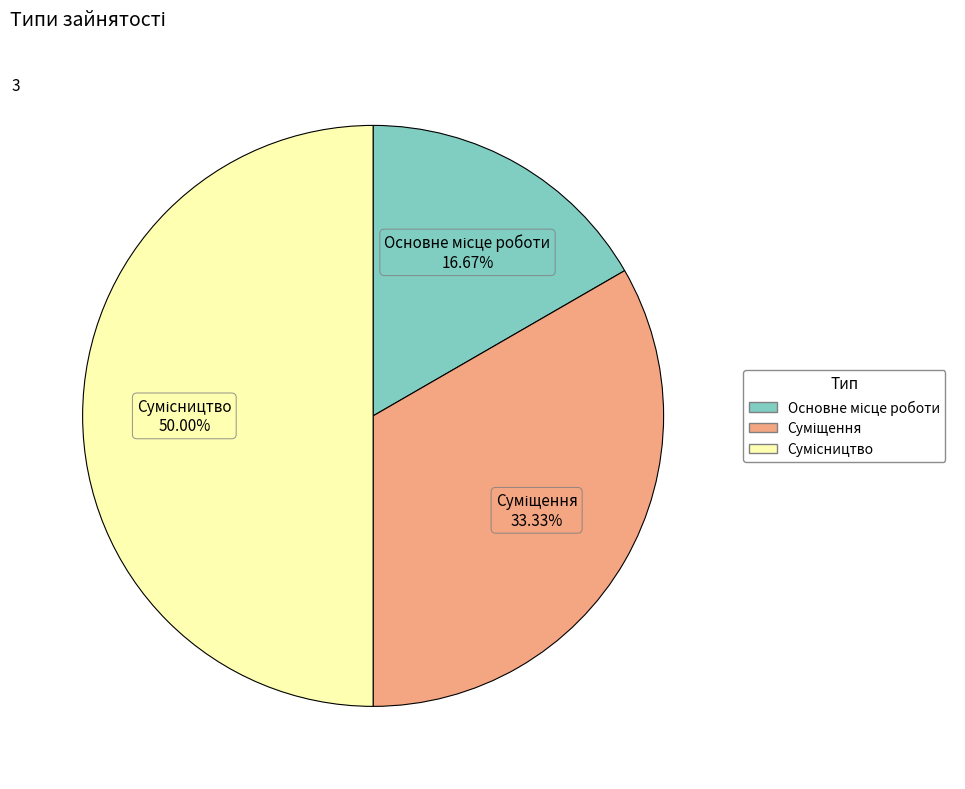

What is the smallest slice in the pie chart?

Основне місце роботи